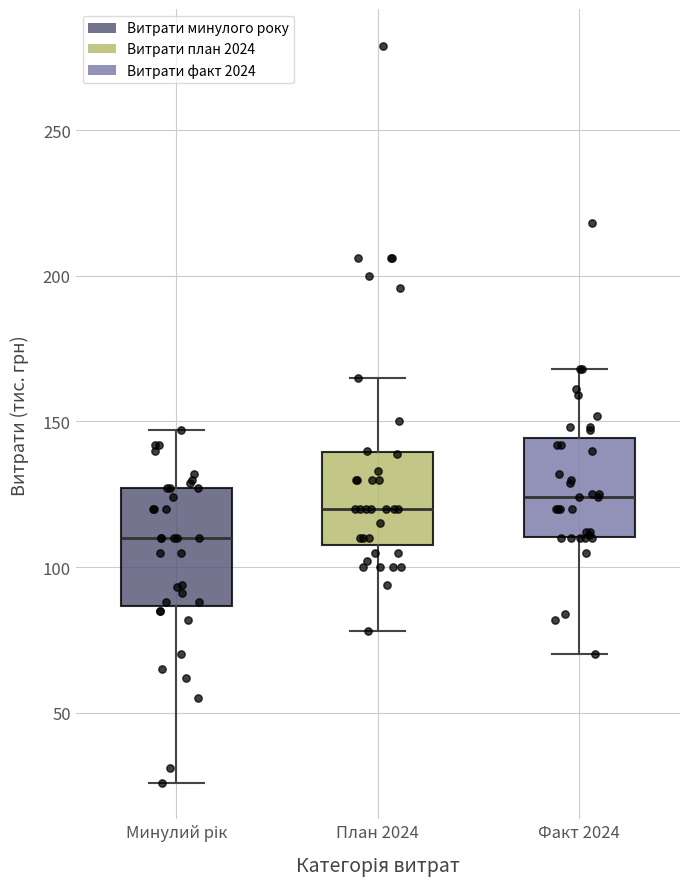

Which box is the tallest, from its lower edge to its upper edge?

Минулий рік